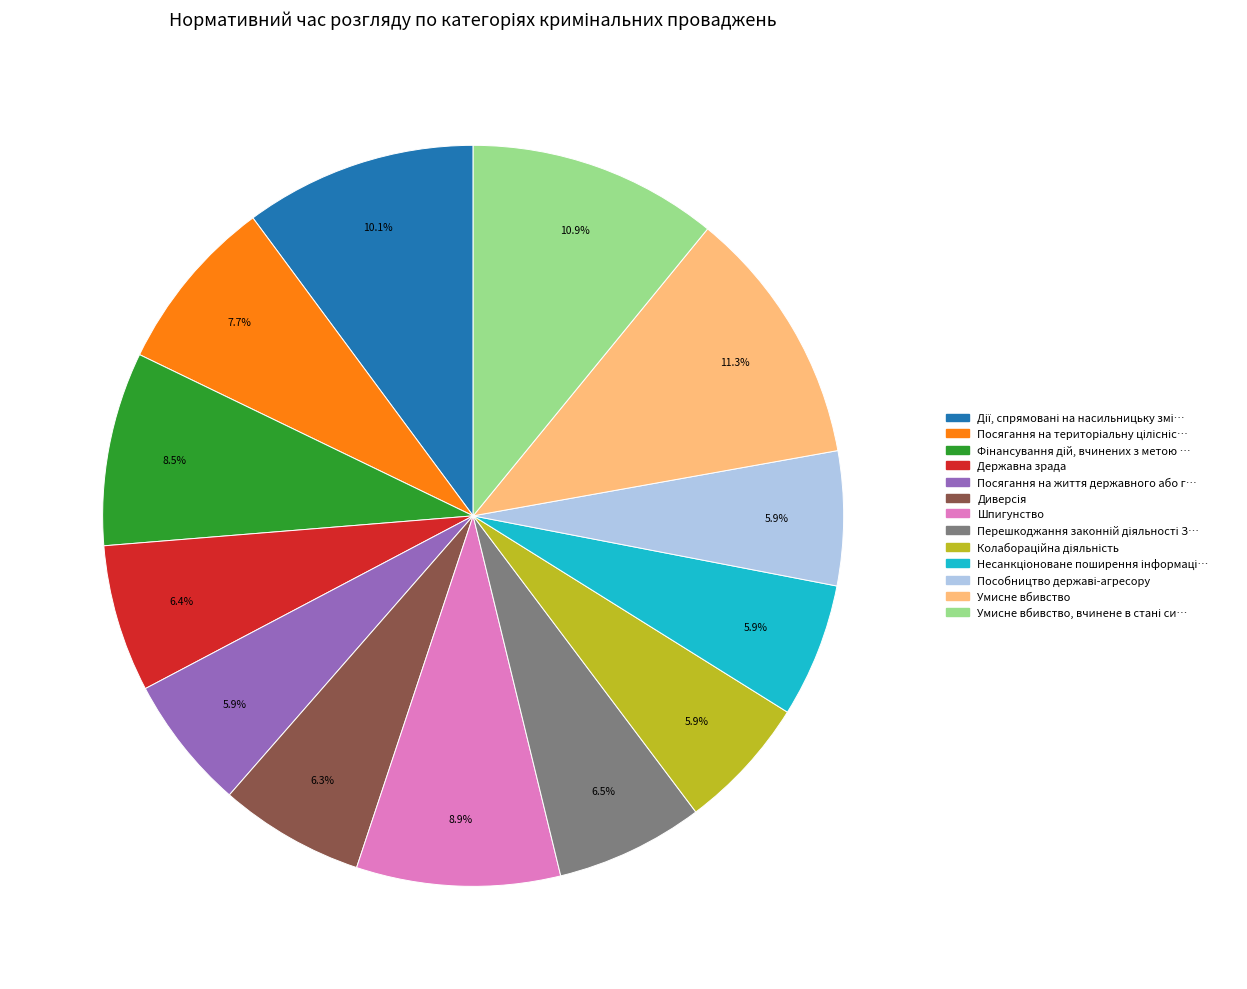

Is there a majority slice in this chart?

No